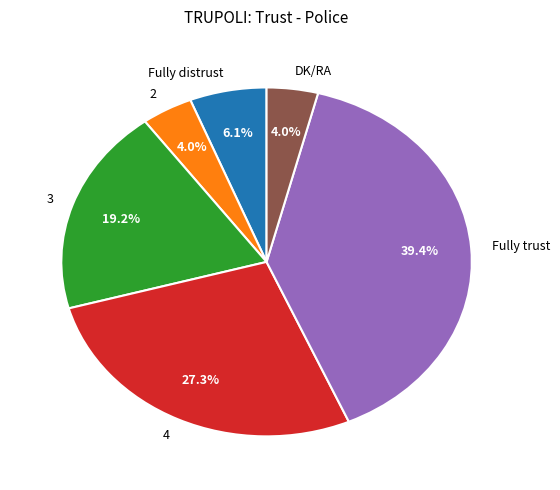

What percentage is NOT represented by 4?

72.7%